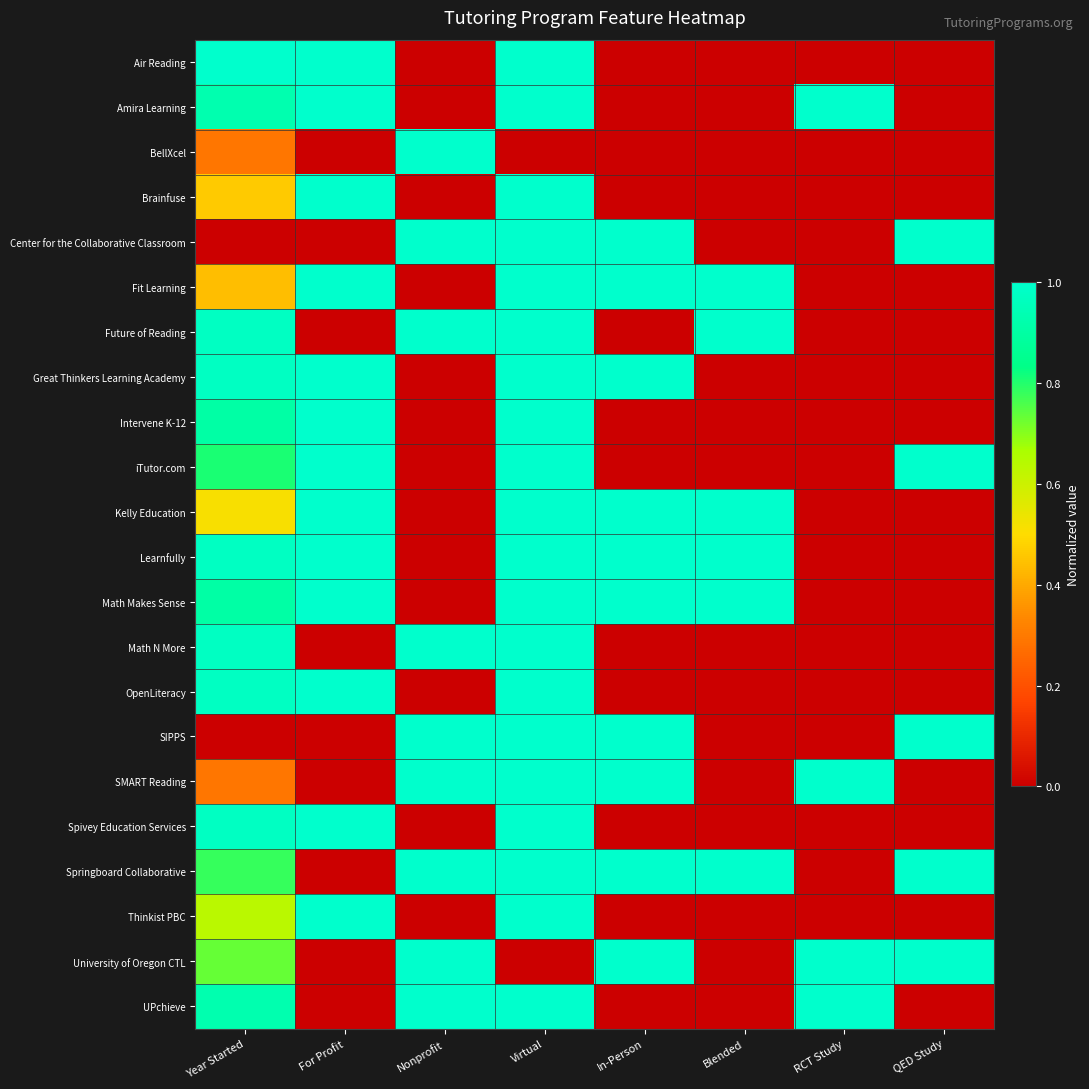

How many series are shown in this chart?

22